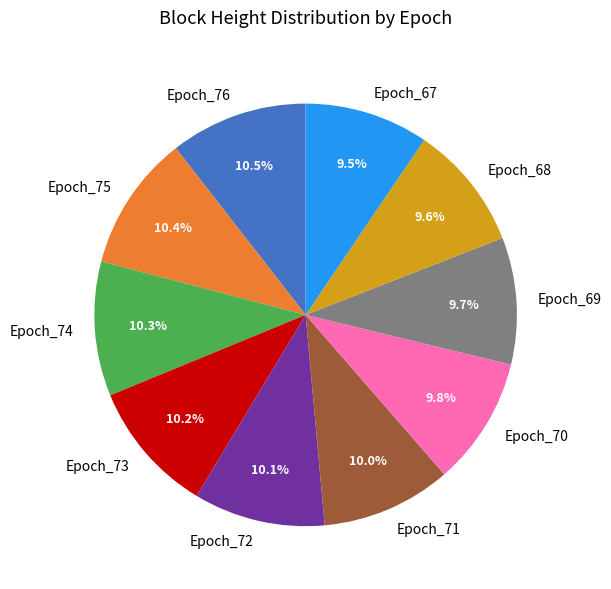

To the nearest percent, what is the difference between the Epoch_76 and Epoch_70 slice percentages?

1%